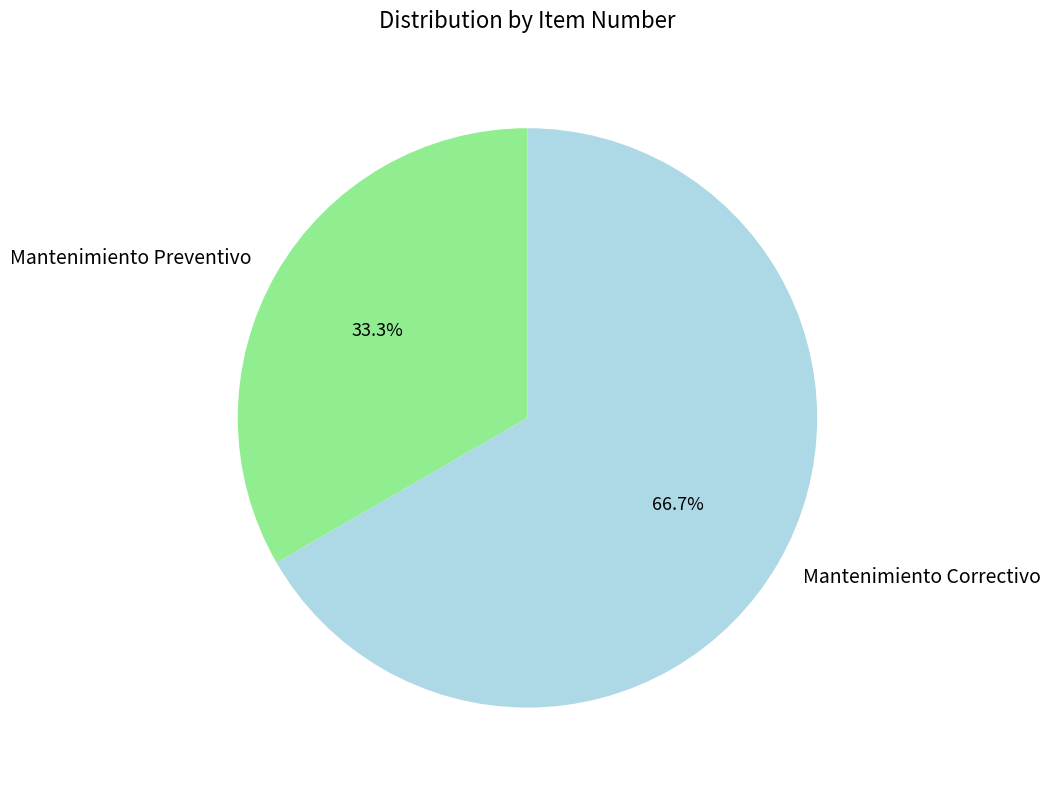

Rank the categories by value from highest to lowest.

Mantenimiento Correctivo, Mantenimiento Preventivo